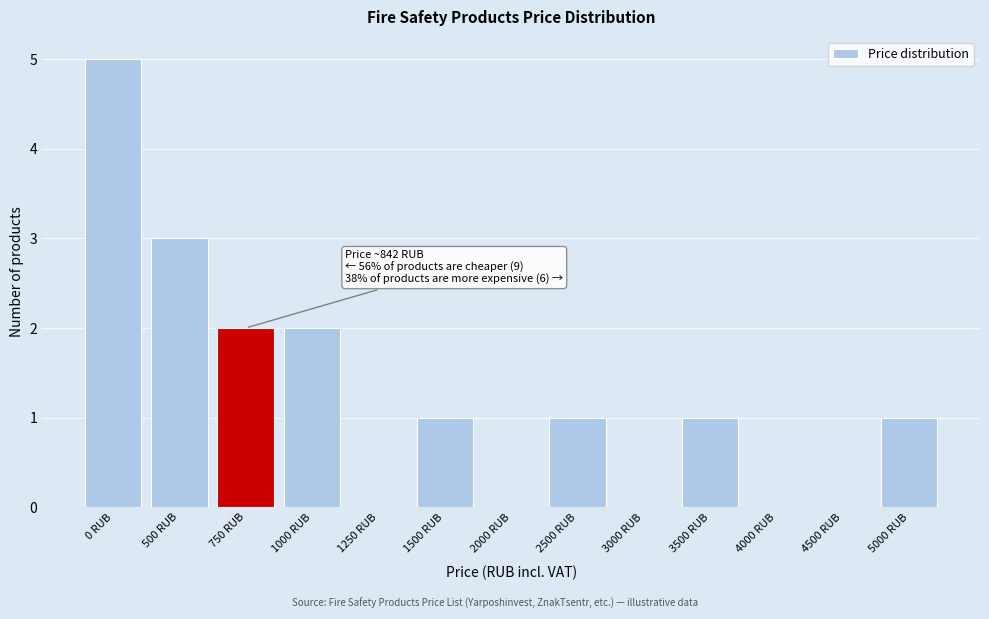

Reading left to right, what are all the values shown in this chart?

0 RUB=5	500 RUB=3	750 RUB=2	1000 RUB=2	1250 RUB=0	1500 RUB=1	2000 RUB=0	2500 RUB=1	3000 RUB=0	3500 RUB=1	4000 RUB=0	4500 RUB=0	5000 RUB=1